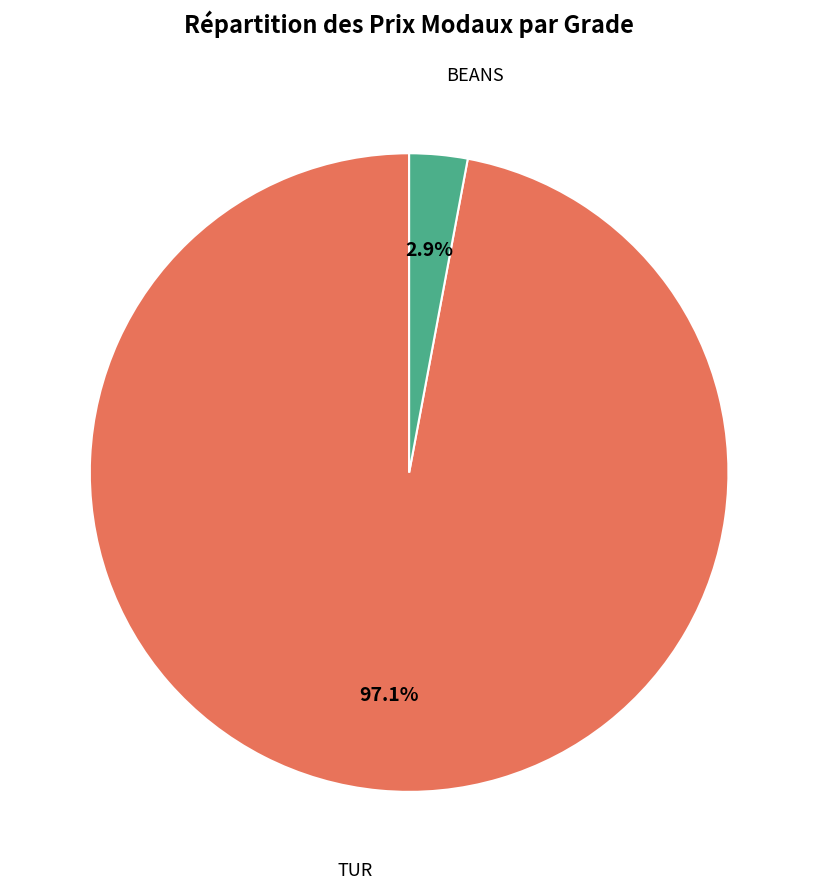

Does any single category account for the majority?

Yes